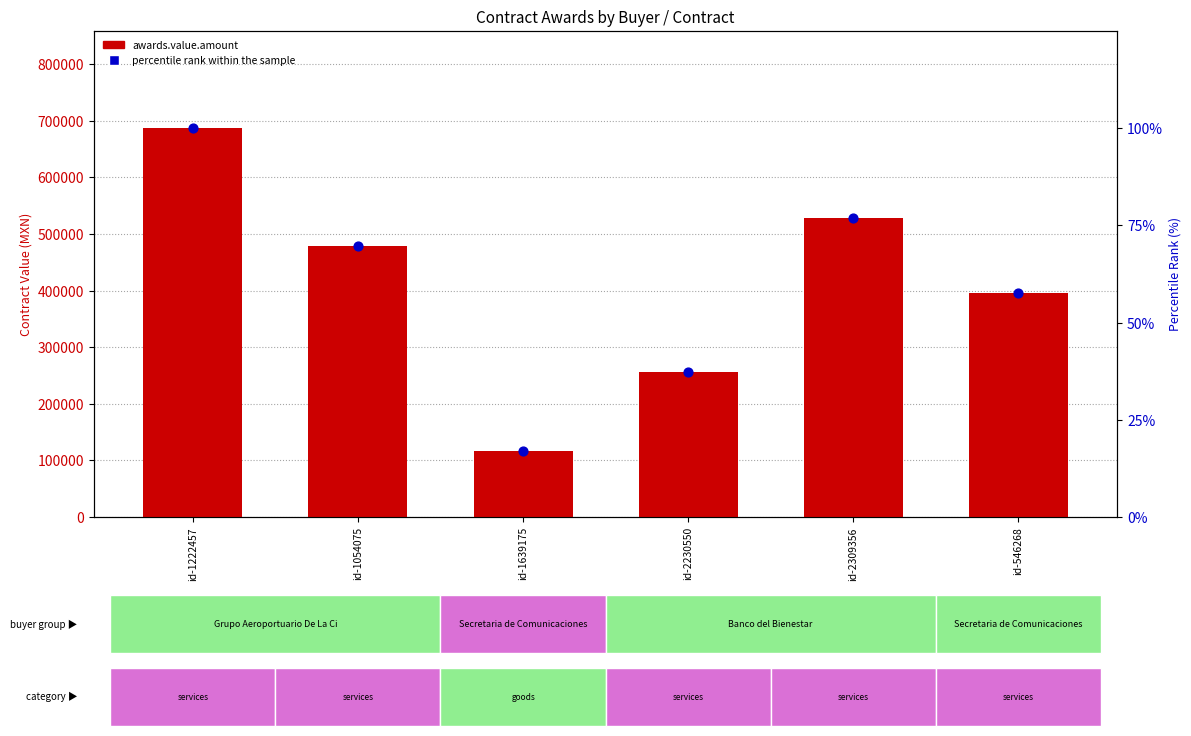

What are all the series names shown in the legend?

awards.value.amount, percentile rank within the sample